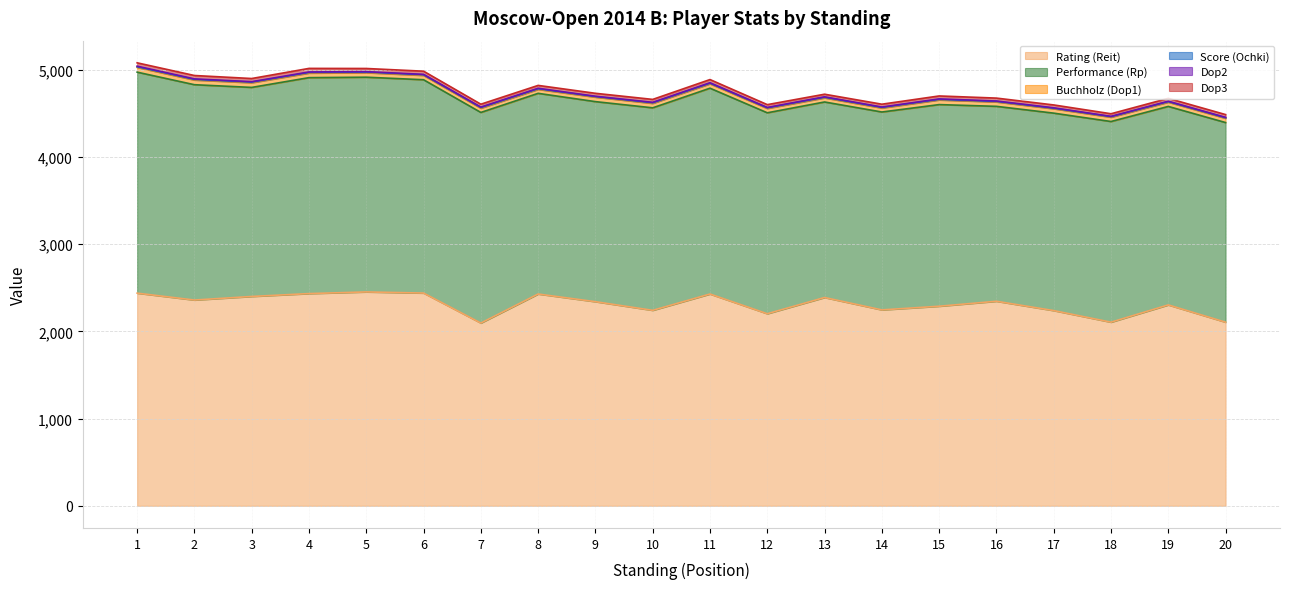

Read the Dop3 value at 15.

34.0